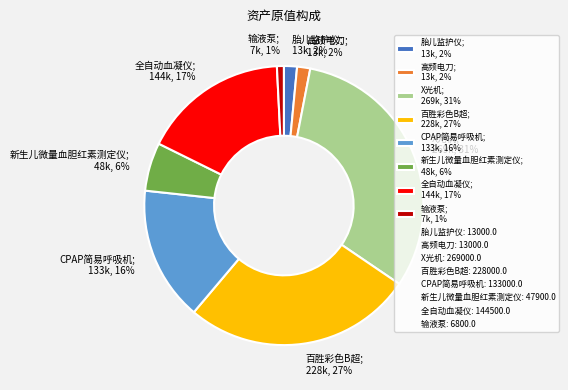

Approximately how many times larger is the value at CPAP简易呼吸机; 133k, 16% compared to 全自动血凝仪; 144k, 17%?

0.9